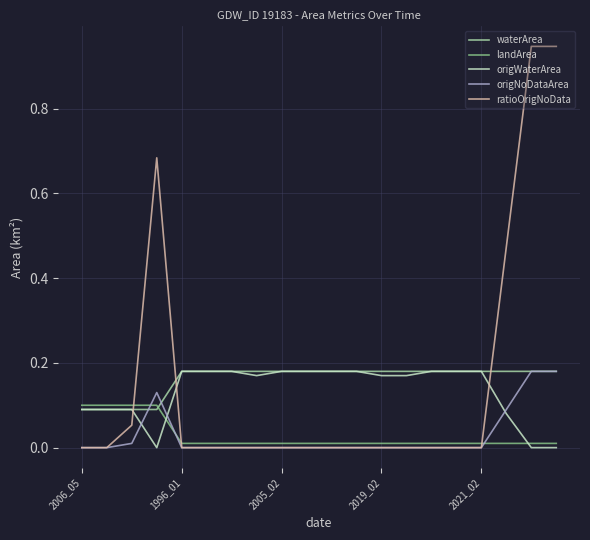

After their last crossing, which series has the higher values: ratioOrigNoData or waterArea?

ratioOrigNoData